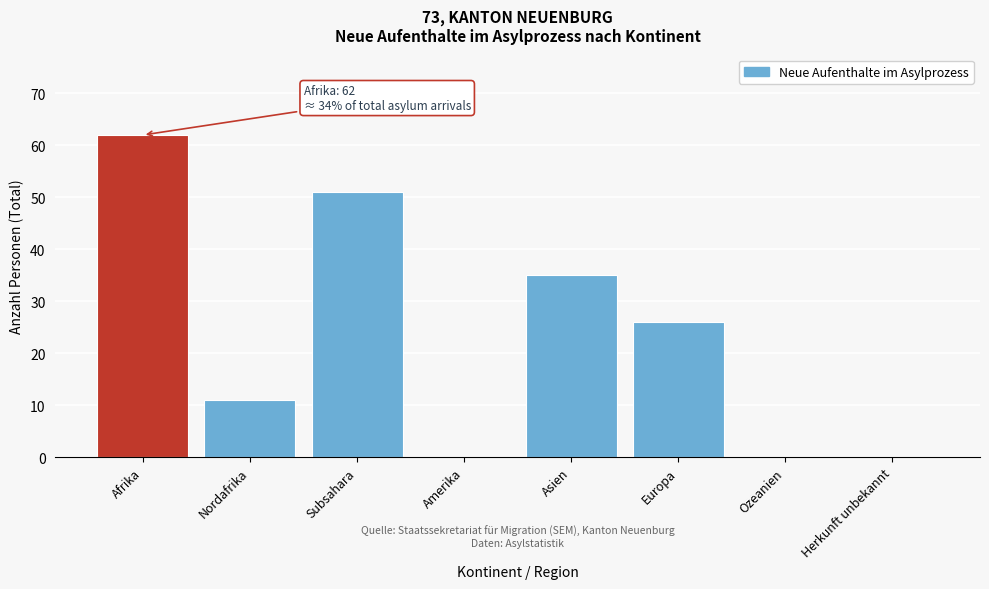

Reading right to left, extract all data points from this chart.

Herkunft unbekannt=0	Ozeanien=0	Europa=26	Asien=35	Amerika=0	Subsahara=51	Nordafrika=11	Afrika=62